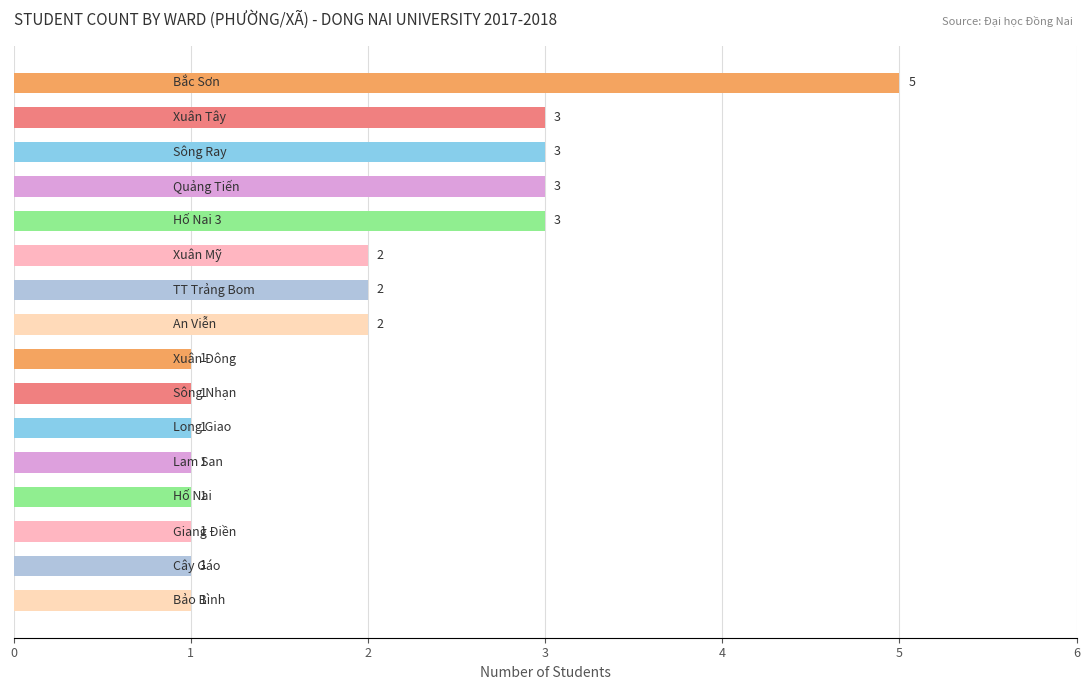

What is the value of the 5th bar from the top?

3